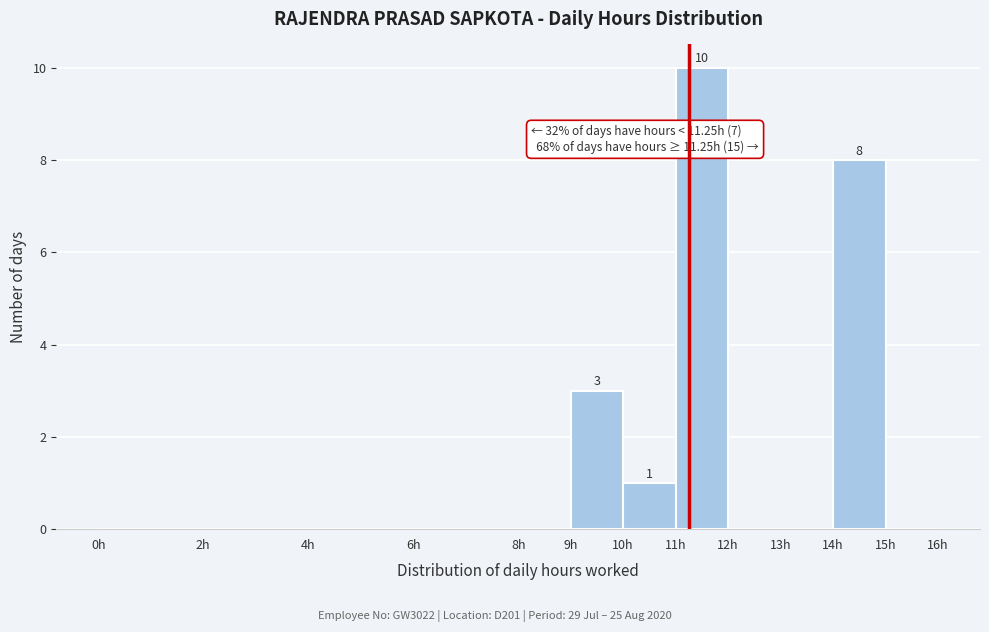

Which range on the x-axis has the tallest bar?

11 to 12